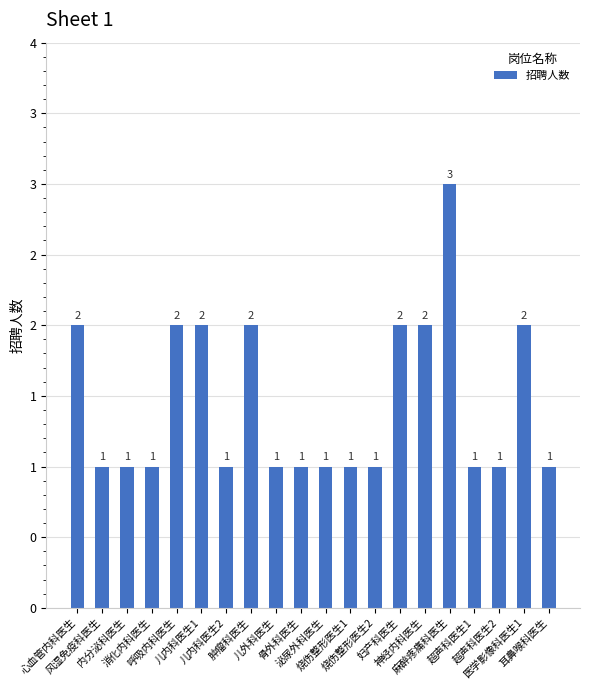

Which has a higher value, 超声科医生1 or 烧伤整形医生1?

超声科医生1